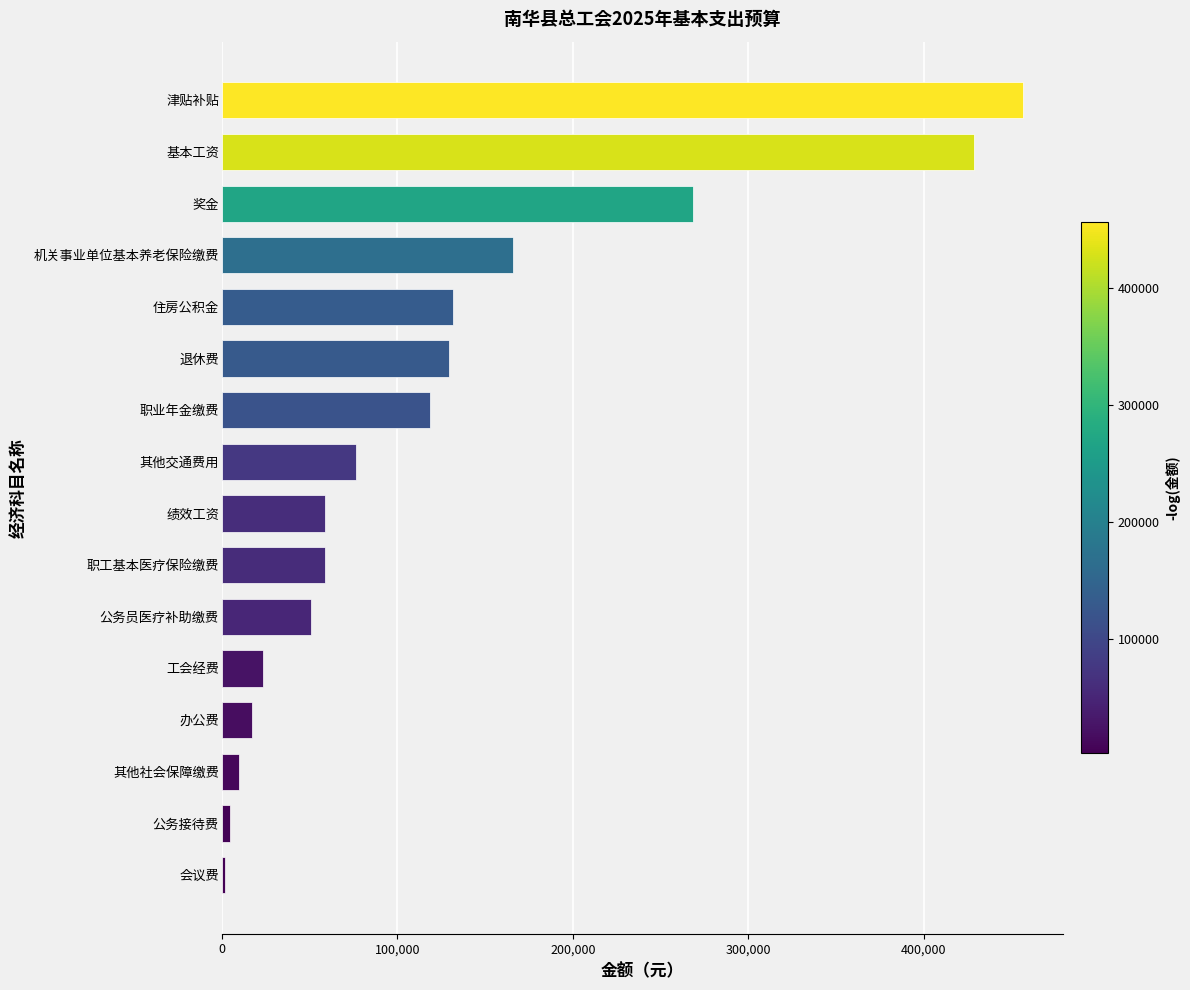

What is the difference between the second highest and second lowest values?

423888.0